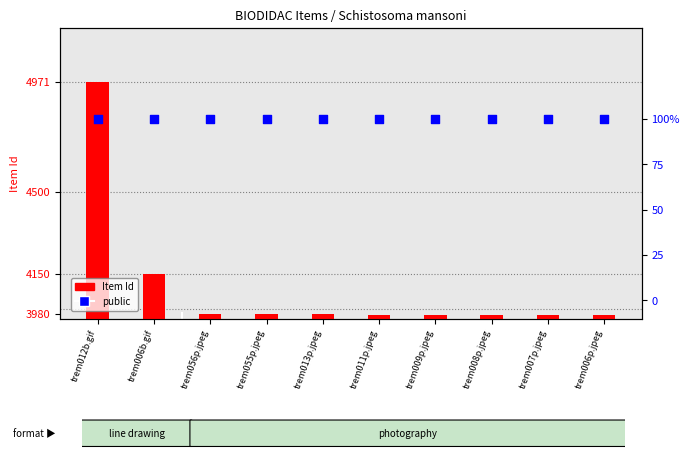

Which series has the largest total across all categories?

Item Id